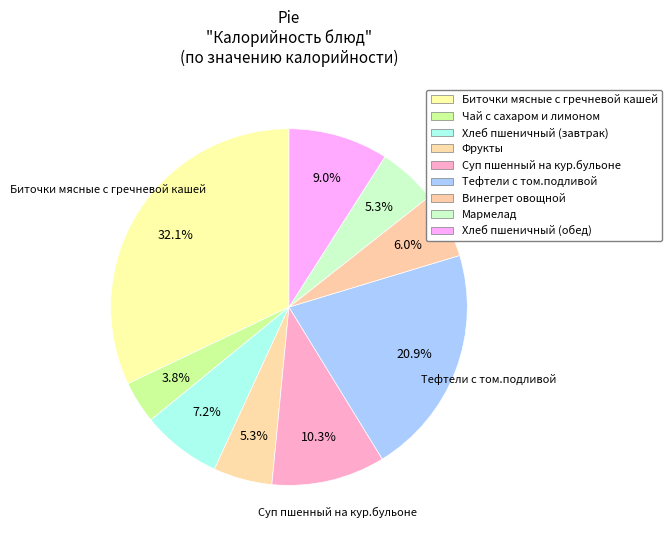

Is the sum of Тефтели с том.подливой and Винегрет овощной greater than half?

No